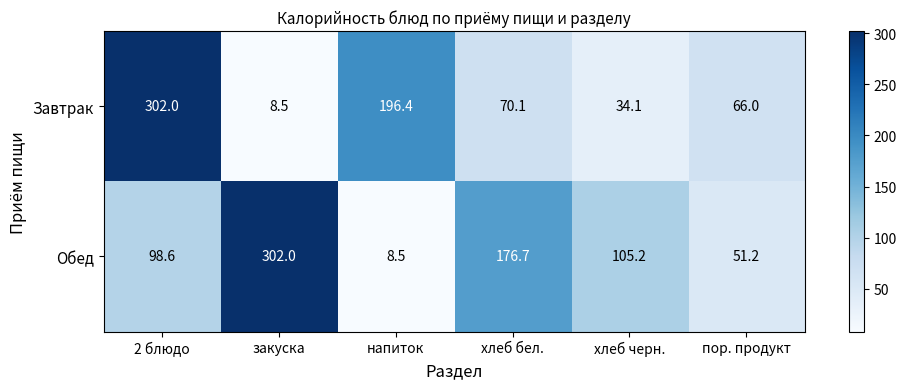

At закуска, list the series in order from smallest to largest.

Завтрак, Обед